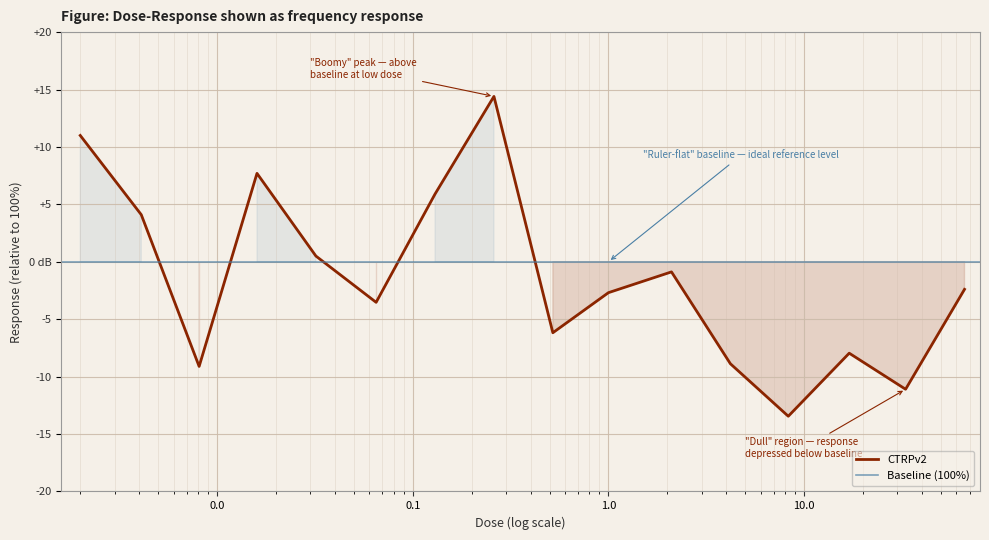

Which category has the lowest value across all series?

8.3